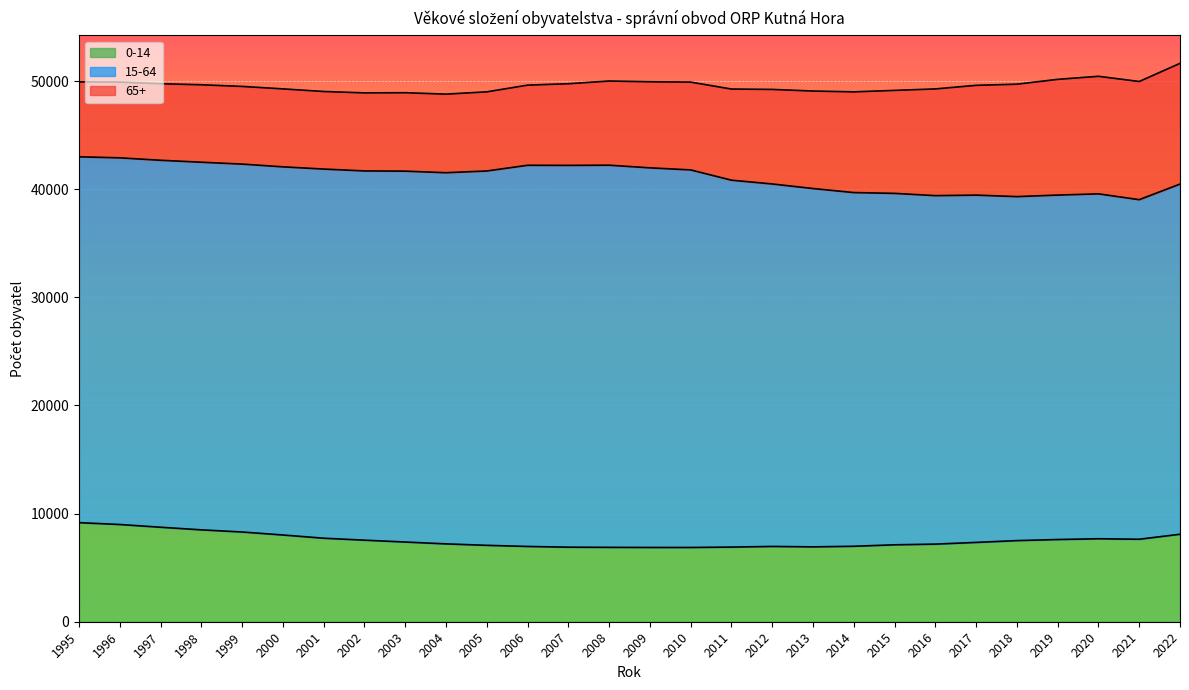

The 0-14 series shows 7544 at 2002. True or false?

True